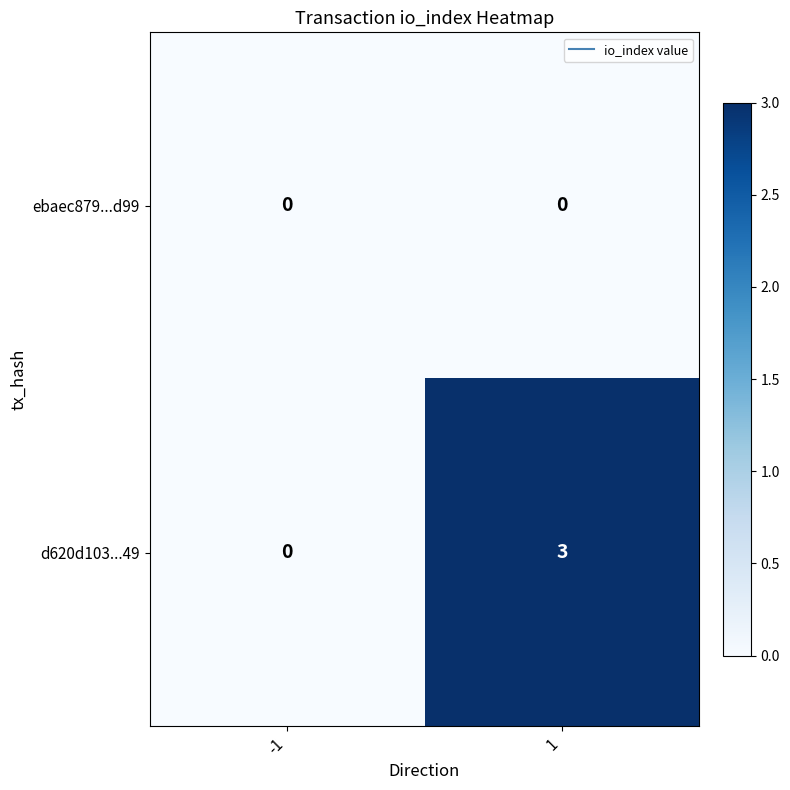

Rank the series at 1 from lowest to highest value.

ebaec879...d99, d620d103...49